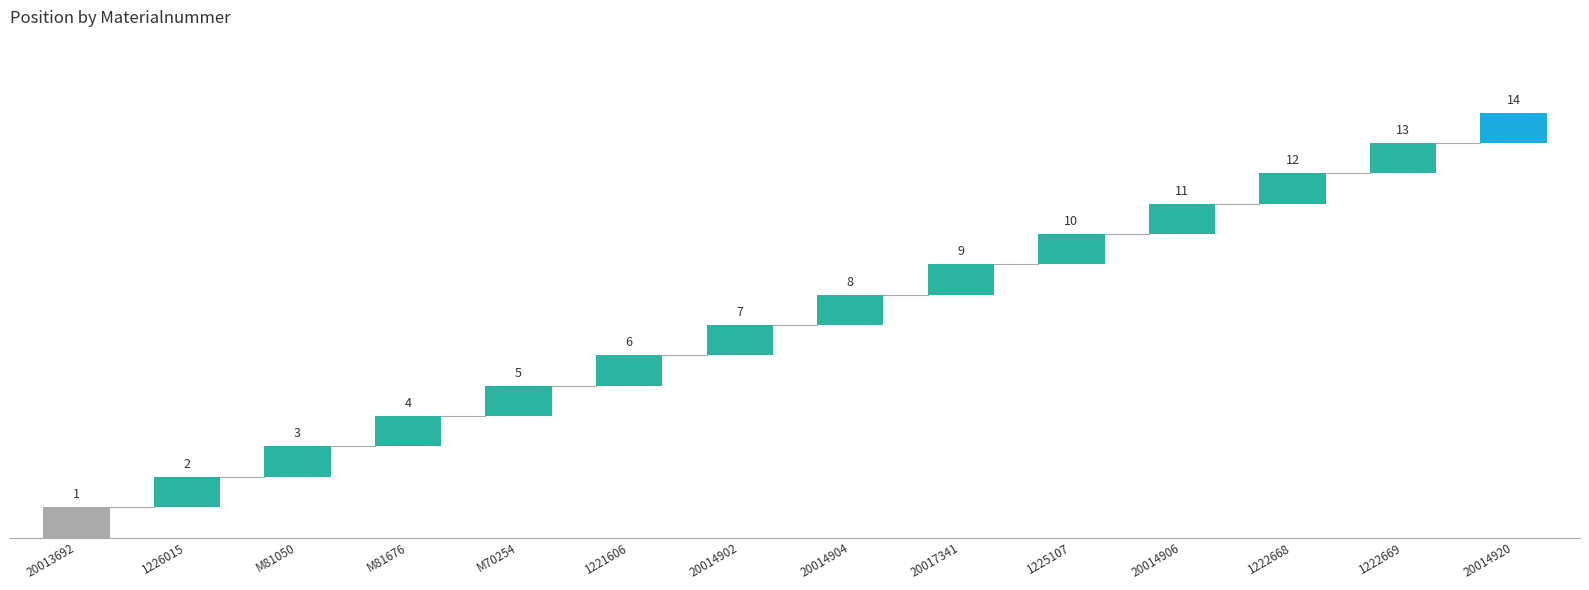

Rank the categories by value from highest to lowest.

20014920, 1222669, 1222668, 20014906, 1225107, 20017341, 20014904, 20014902, 1221606, M70254, M81676, M81050, 1226015, 20013692